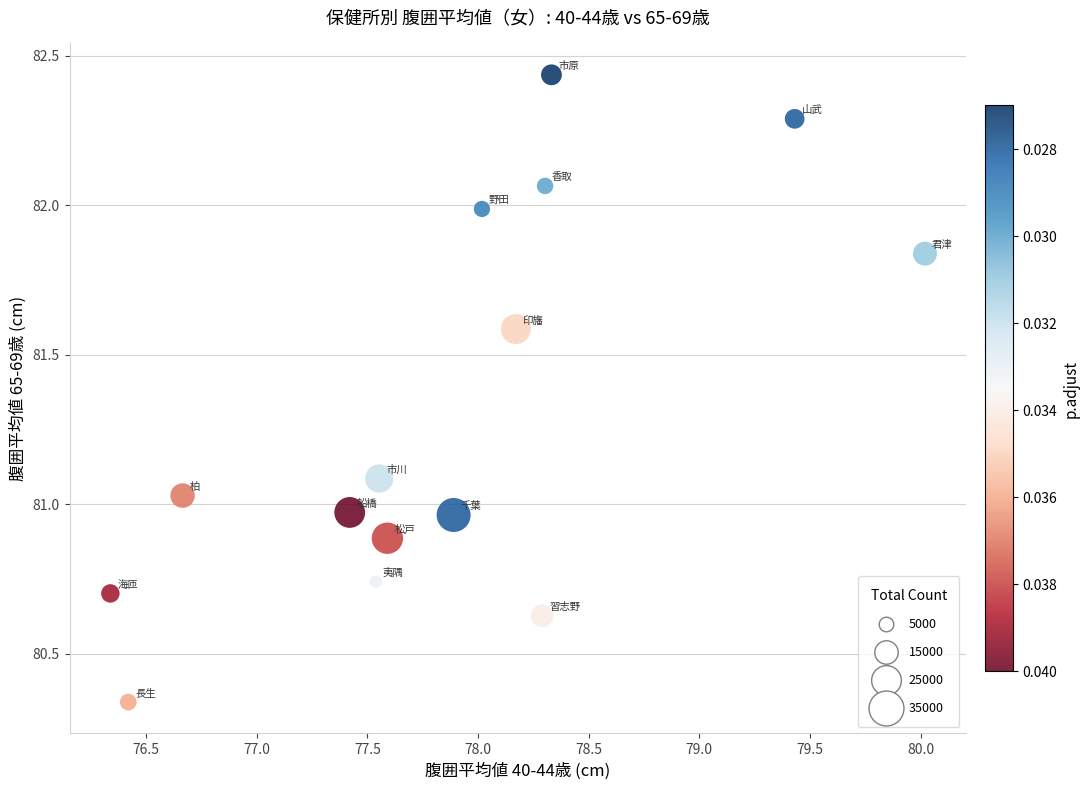

What is the range of X values (max minus min)?

3.7